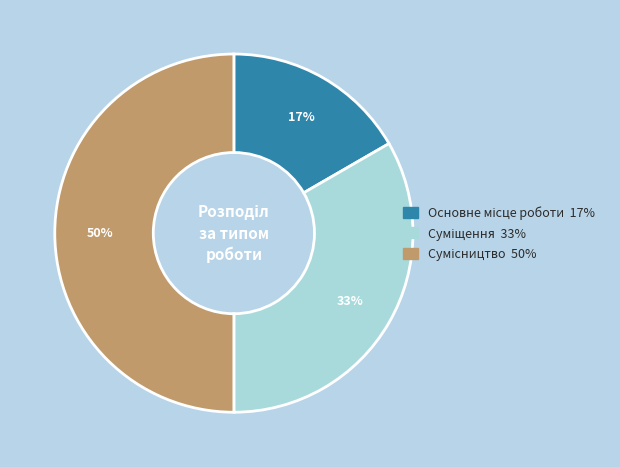

To the nearest percent, what is the difference between the largest and smallest slice percentages?

33%